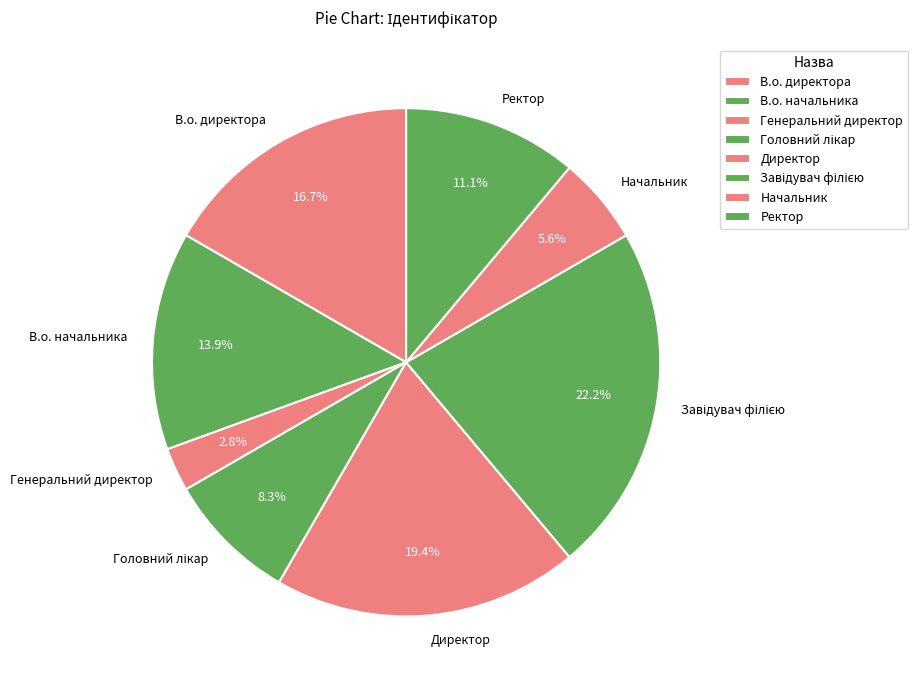

What portion of the pie excludes В.о. начальника?

86.1%